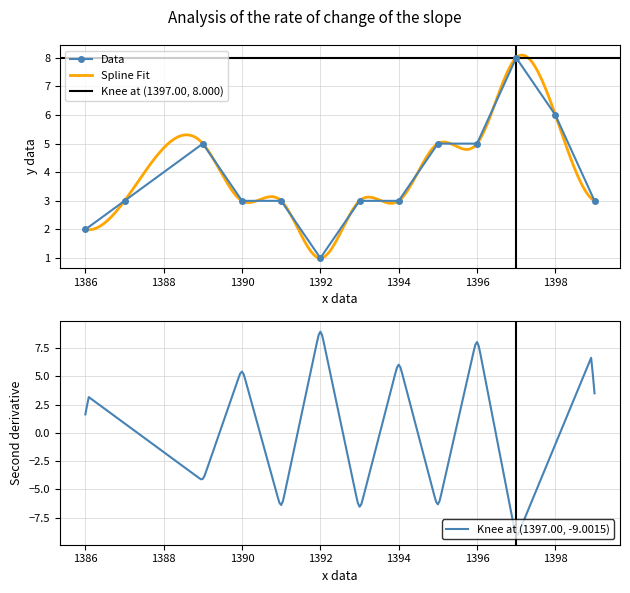

At which label is the value closest to 4?

1387